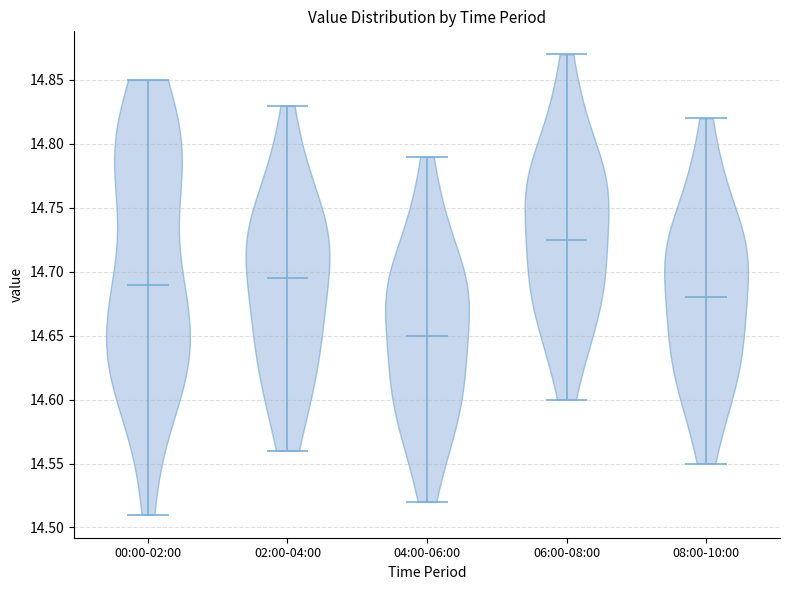

Reading left to right, read every violin against the y-axis: where its median line is, and the lowest and highest points it reaches. The values are not printed on the chart, so give them approximately, as read against the axis.

00:00-02:00: median line 14.690, lowest point 14.510, highest point 14.850
02:00-04:00: median line 14.695, lowest point 14.560, highest point 14.830
04:00-06:00: median line 14.650, lowest point 14.520, highest point 14.790
06:00-08:00: median line 14.725, lowest point 14.600, highest point 14.870
08:00-10:00: median line 14.680, lowest point 14.550, highest point 14.820